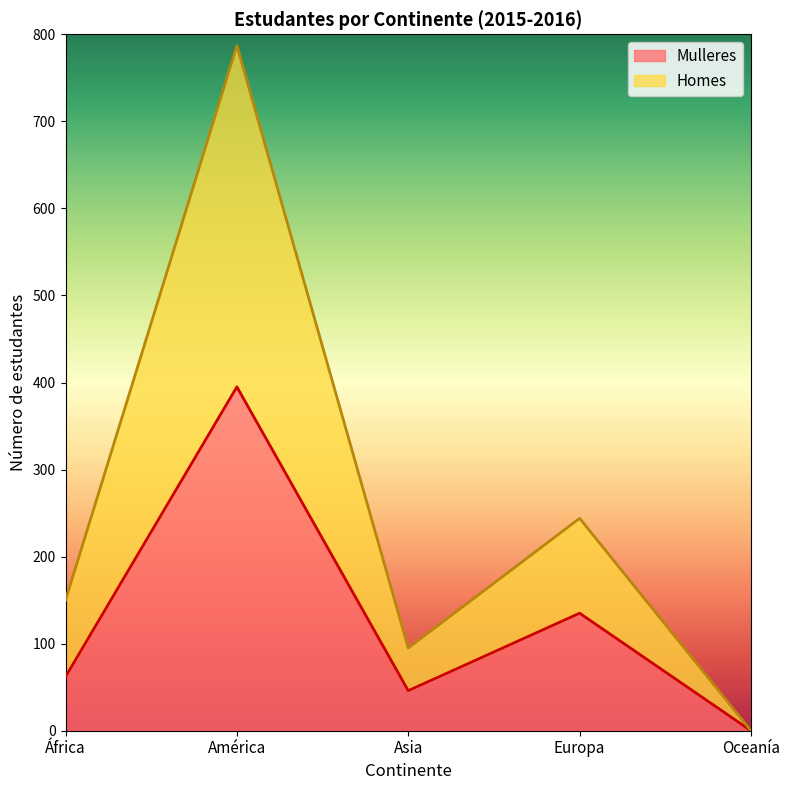

What position from the right is Oceanía?

1